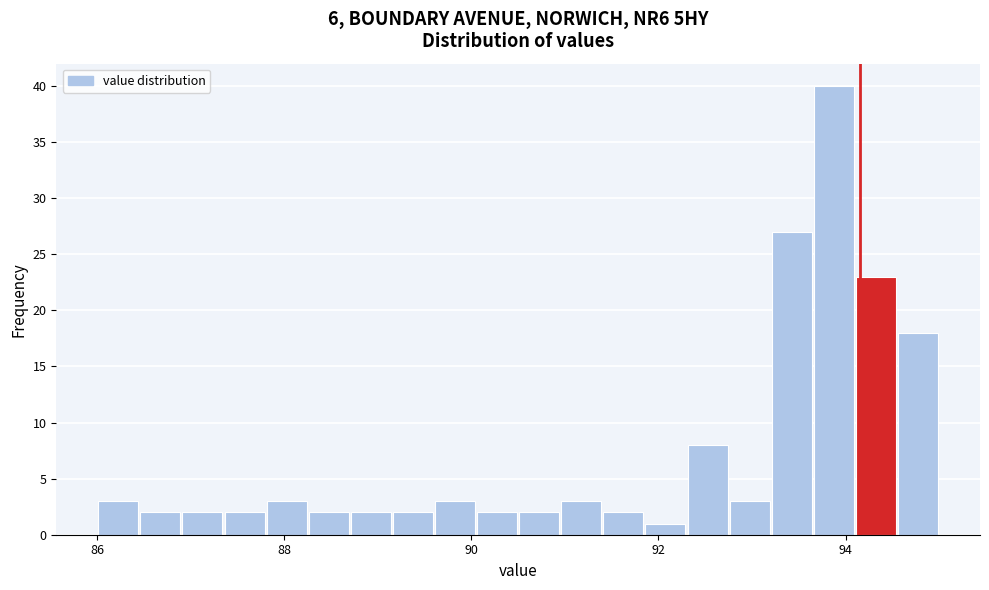

Read against the x-axis, roughly where is the centre of the tallest bar?

93.8